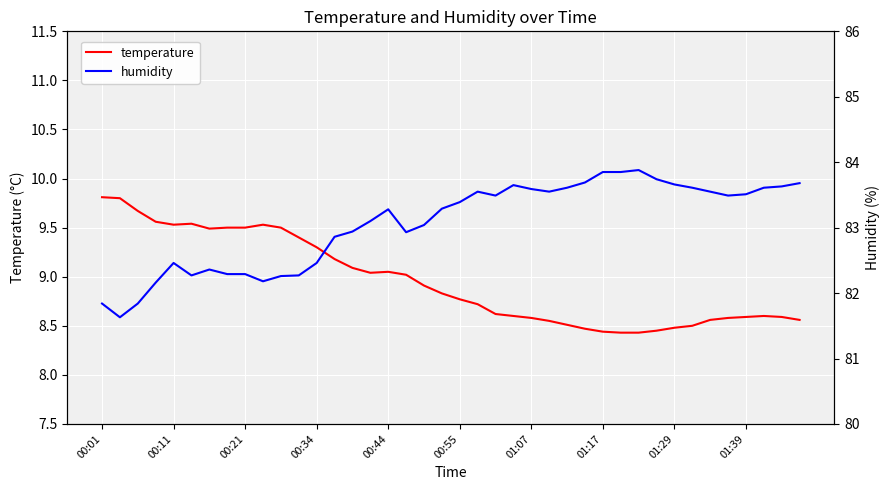

What is the maximum value for temperature?

9.8